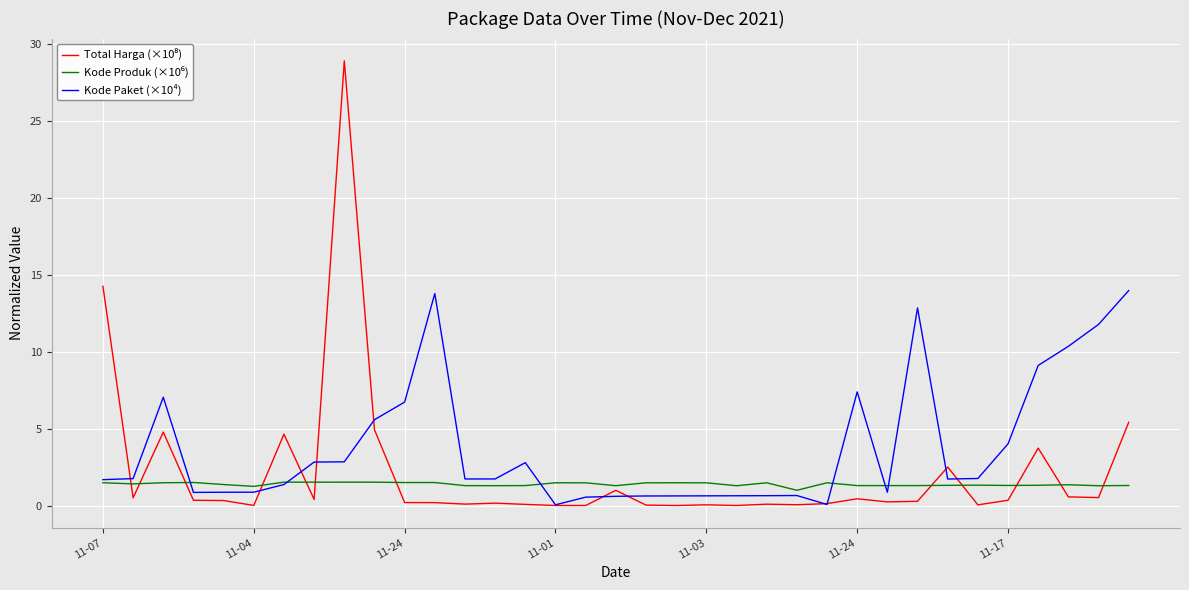

Which series has the largest total across all categories?

Kode Paket (×10⁴)